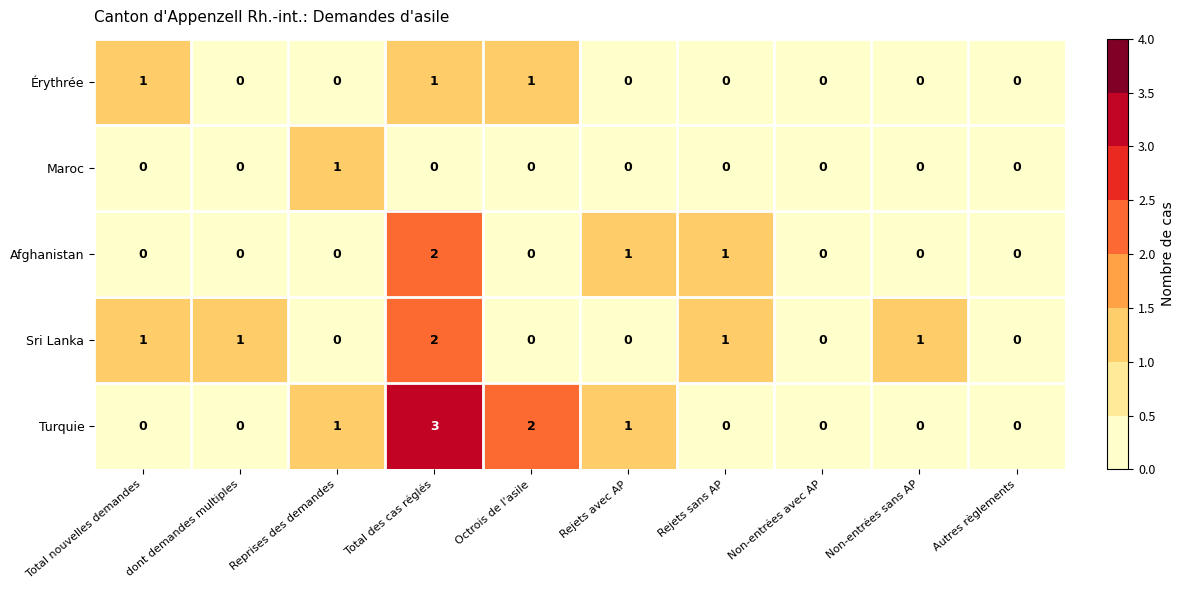

Which series has the widest spread of values?

Turquie